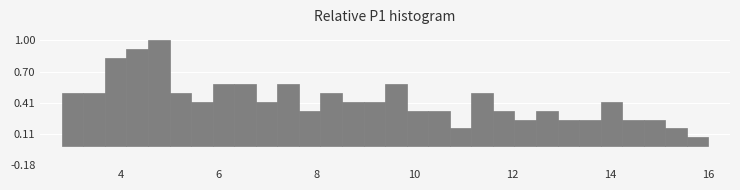

Around what value on the x-axis is the tallest bar? Give the approximate position of its centre, as read against the axis.

4.8